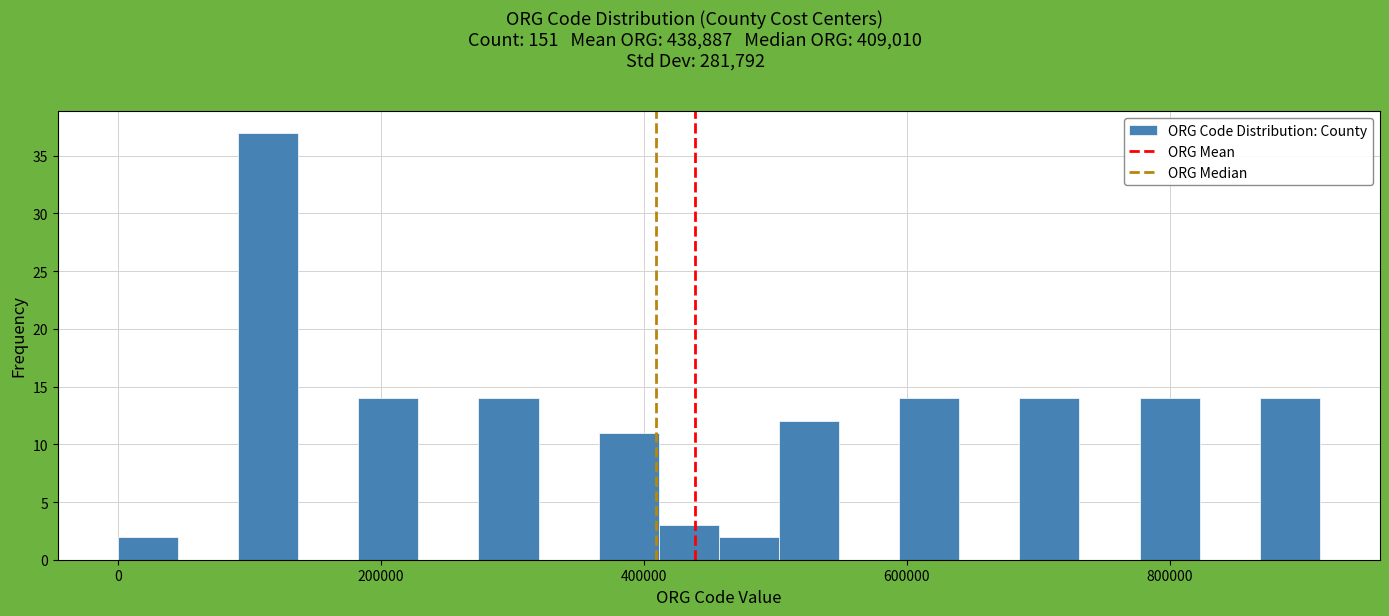

Around what value on the x-axis is the tallest bar? Give the approximate position of its centre, as read against the axis.

120000